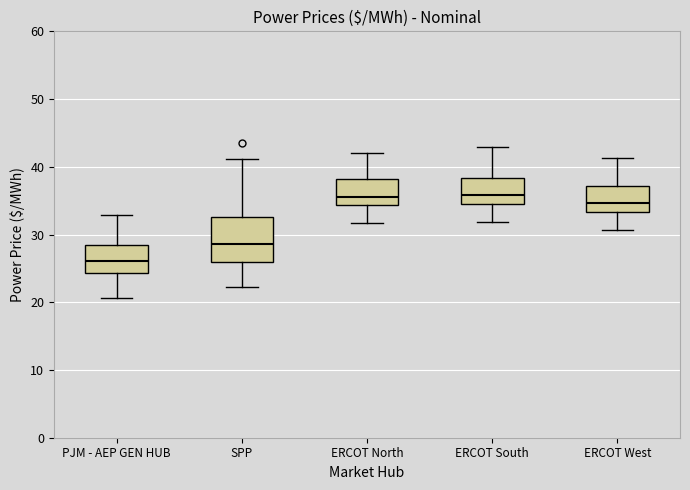

Reading left to right, read every box against the y-axis: the position of its median line, the range the box covers, and the ends of its whiskers. The values are not printed on the chart, so give them approximately, as read against the axis.

PJM - AEP GEN HUB: median 26, box 24 to 28, whiskers 21 to 33
SPP: median 29, box 26 to 33, whiskers 22 to 41
ERCOT North: median 36, box 34 to 38, whiskers 32 to 42
ERCOT South: median 36, box 34 to 38, whiskers 32 to 43
ERCOT West: median 35, box 33 to 37, whiskers 31 to 41